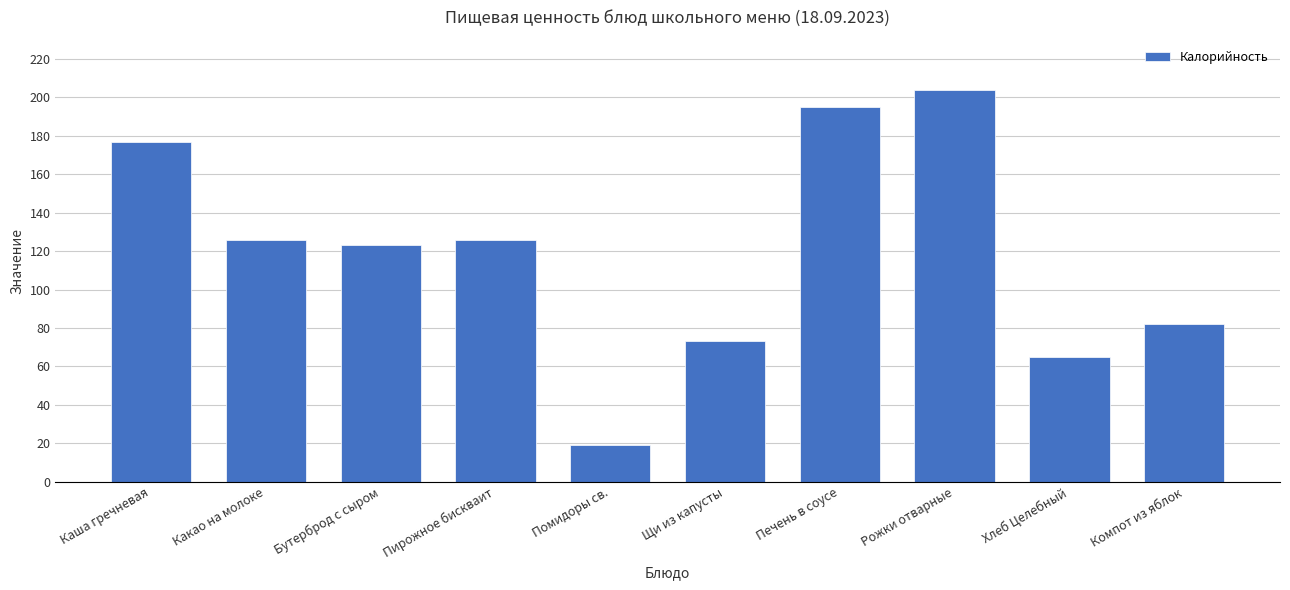

Count the number of data series in this chart.

1